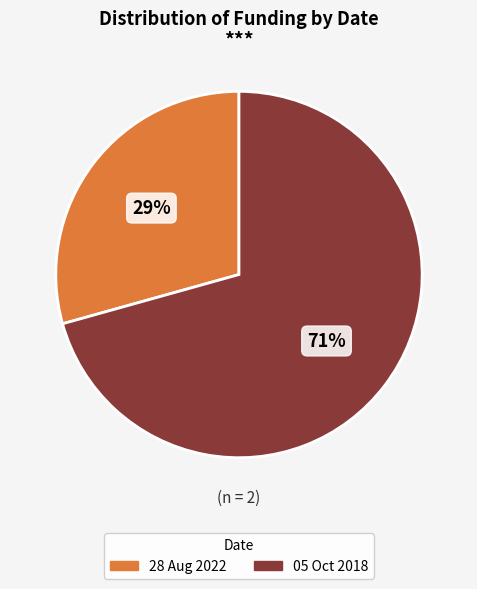

Which slice is the smallest?

28 Aug 2022